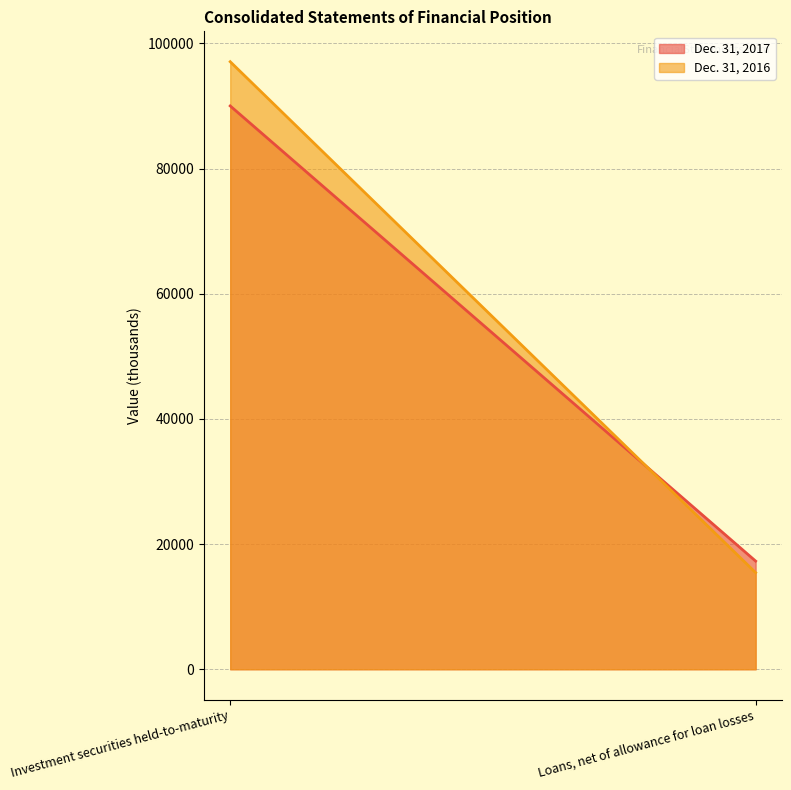

What is the label of the 2nd point from the right?

Investment securities held-to-maturity